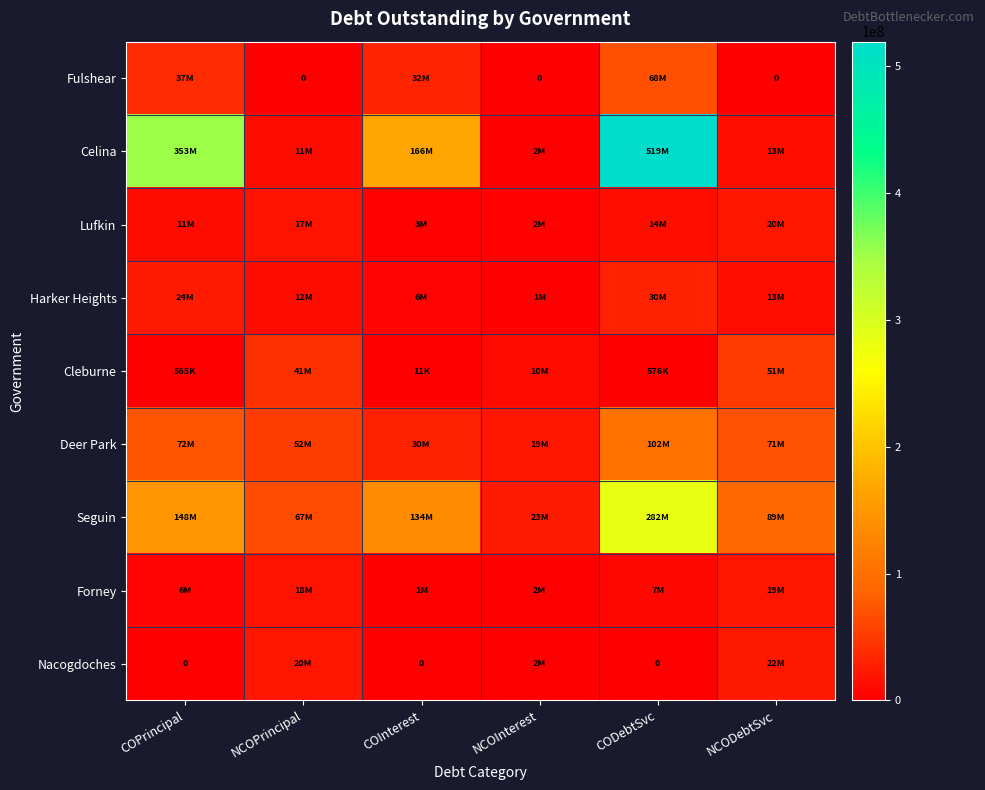

Is it true that Seguin equals 20789427.0 at NCOPrincipal?

False